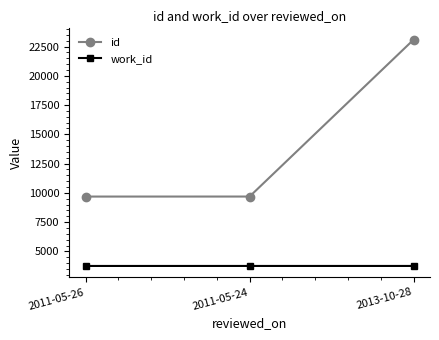

At which category is the sum across all series the highest?

2013-10-28